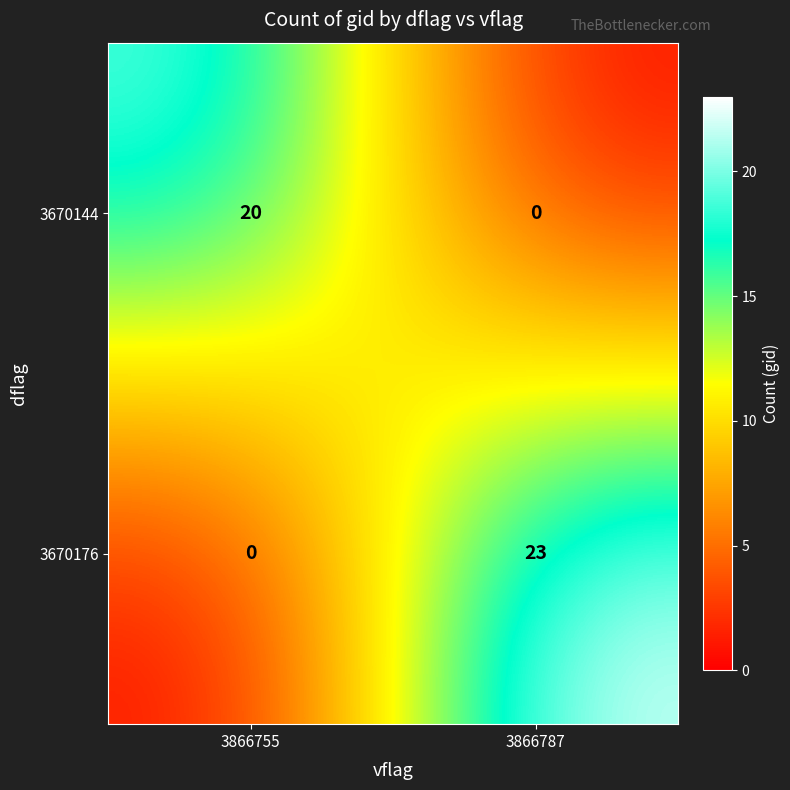

Which series changed the most between 3866755 and 3866787?

3670176